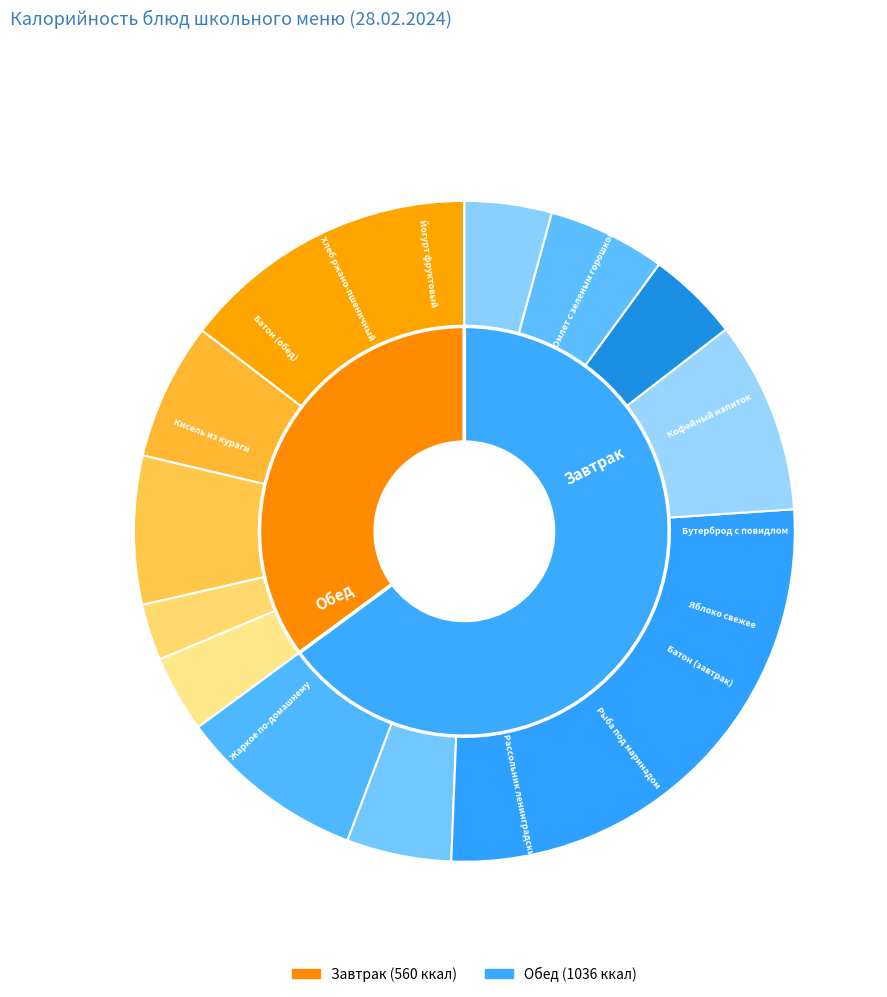

Is Хлеб ржано-пшеничный the majority of the pie?

No